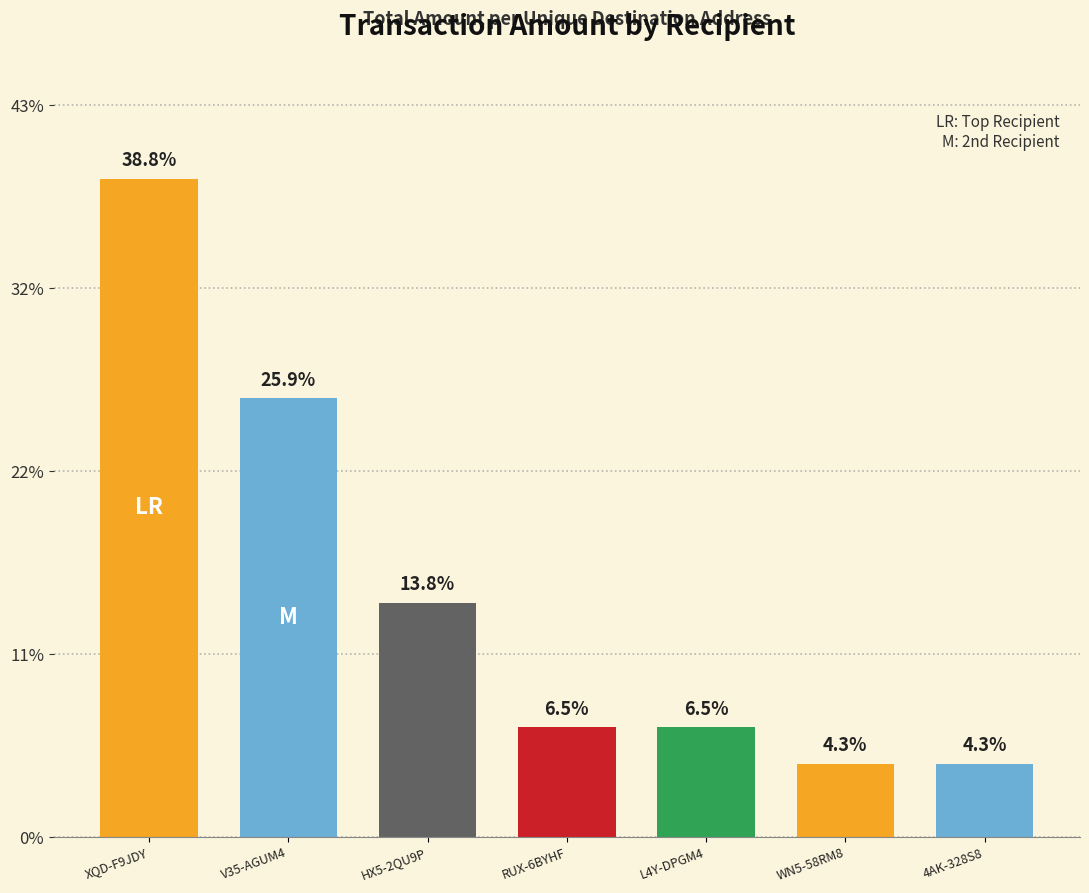

Are the bars horizontal?

No